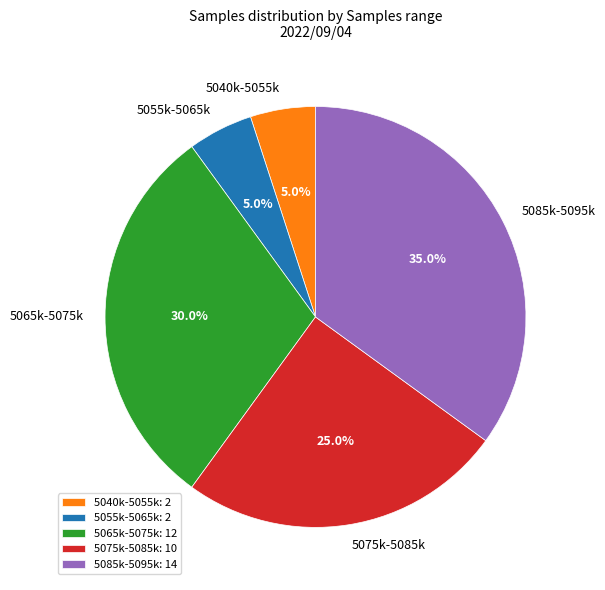

How much of the chart is everything except 5055k-5065k?

95.0%